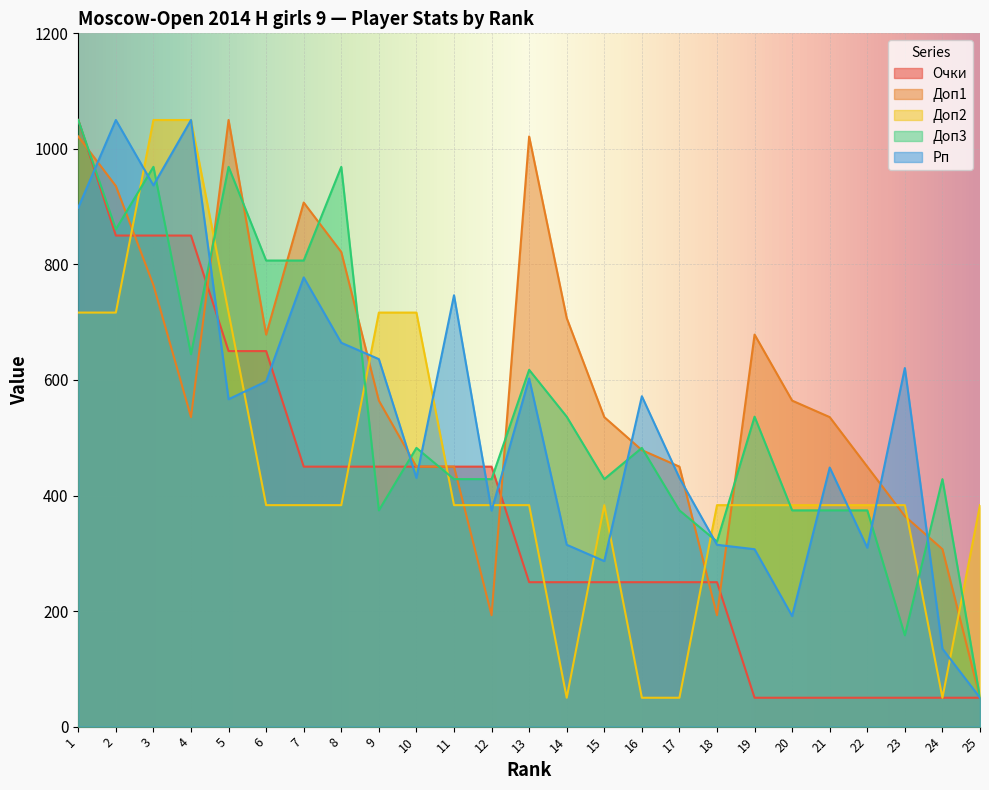

Which has a higher value, 14 or 13?

14